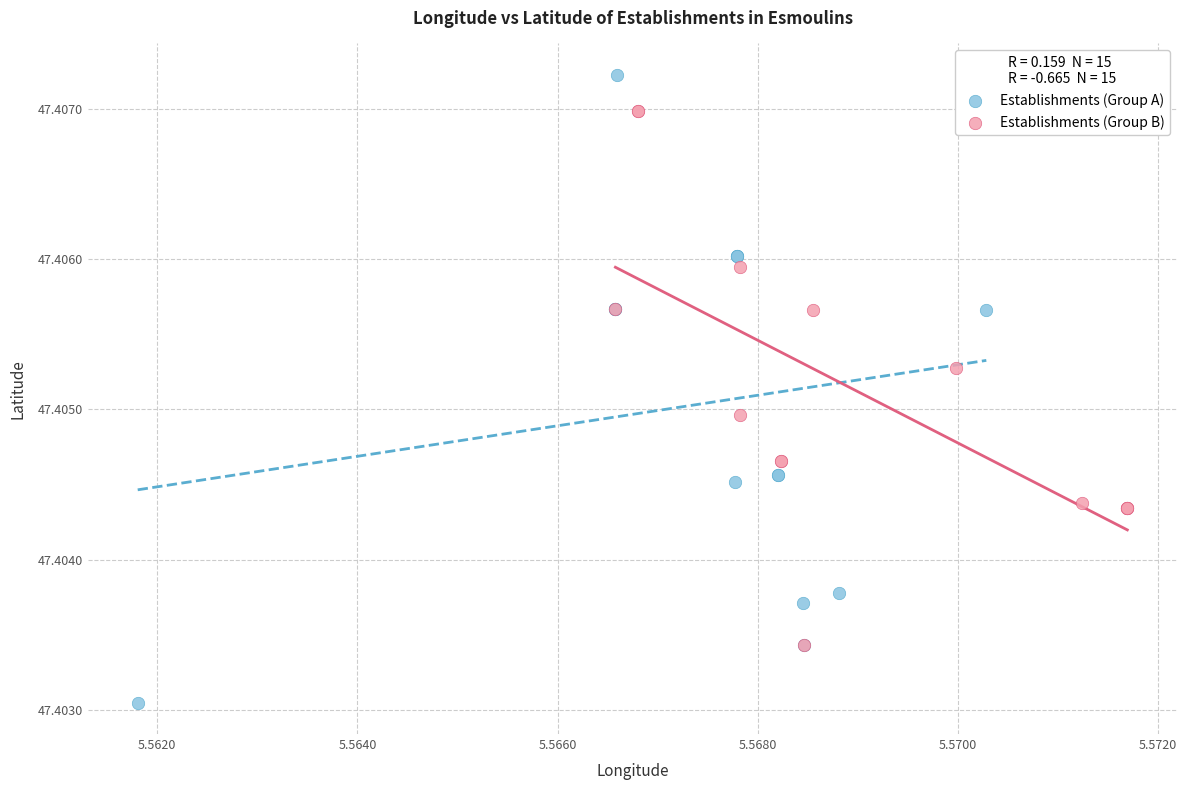

Which series has the widest spread of Y values?

Establishments (Group A)